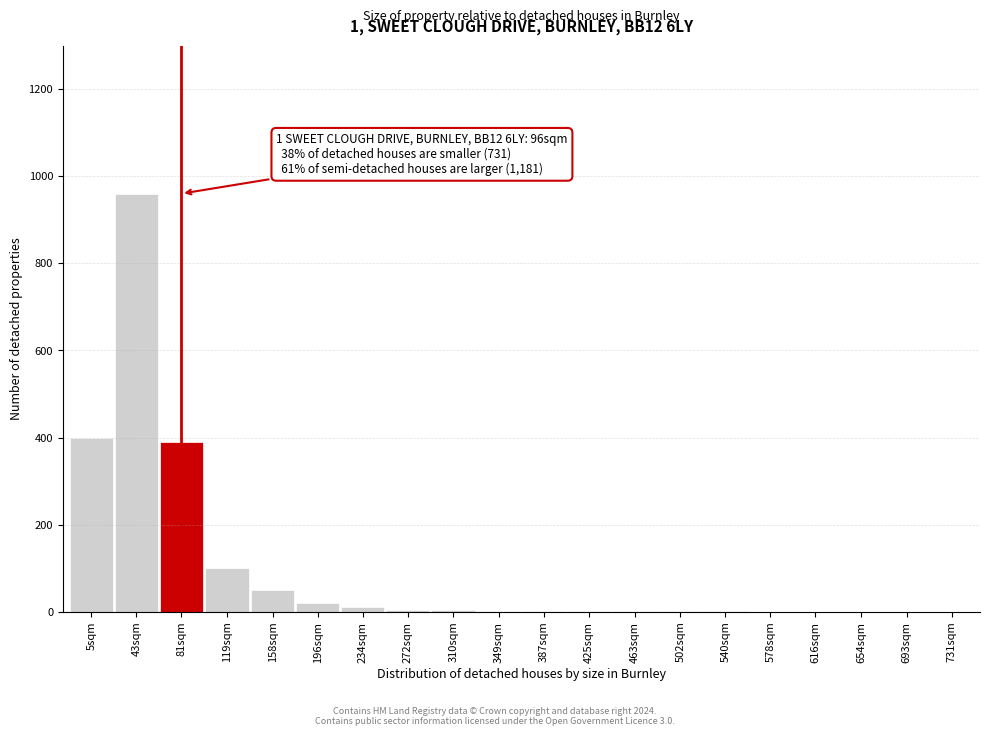

What is the sum of the values at 81sqm and 616sqm?

390